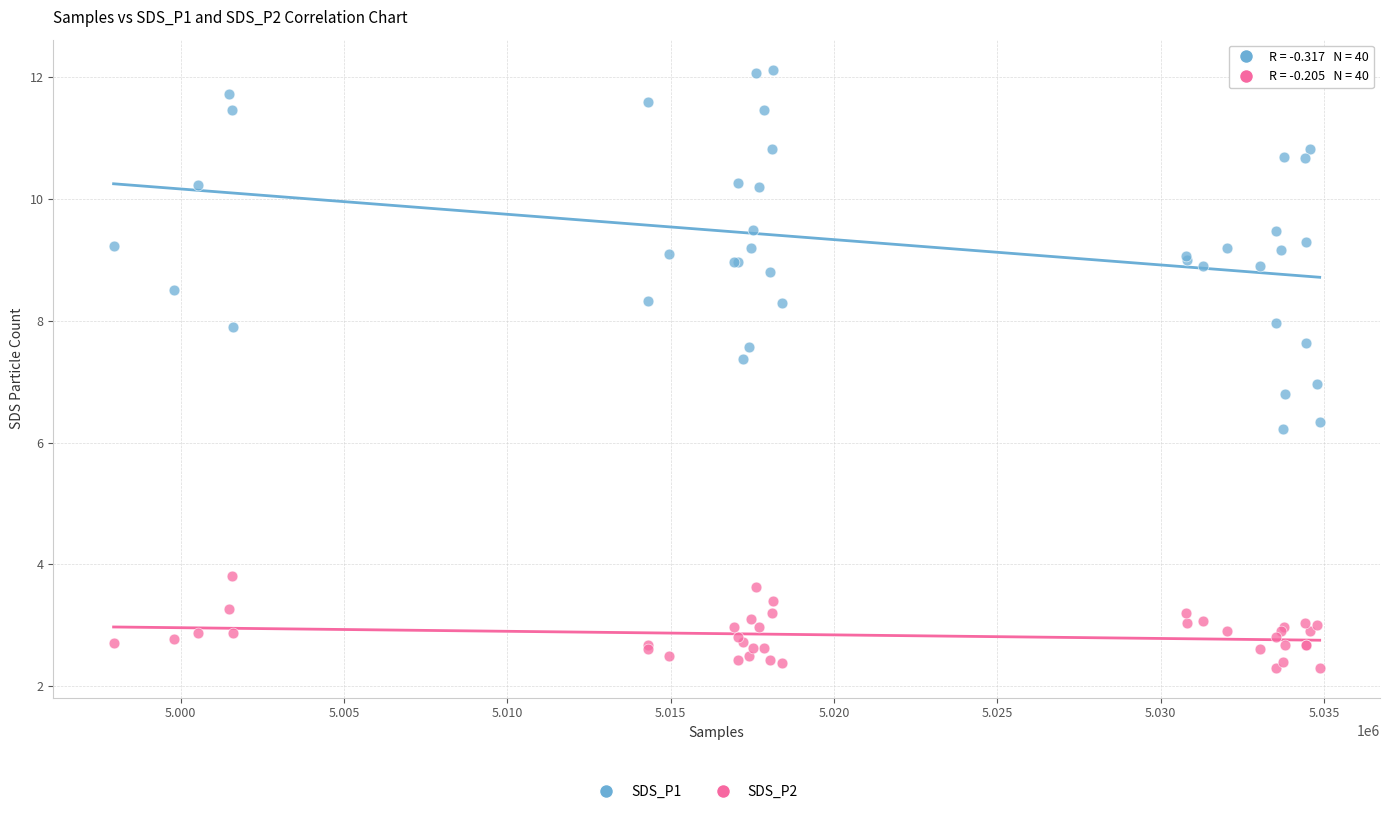

Which series contains the lowest Y value?

SDS_P2